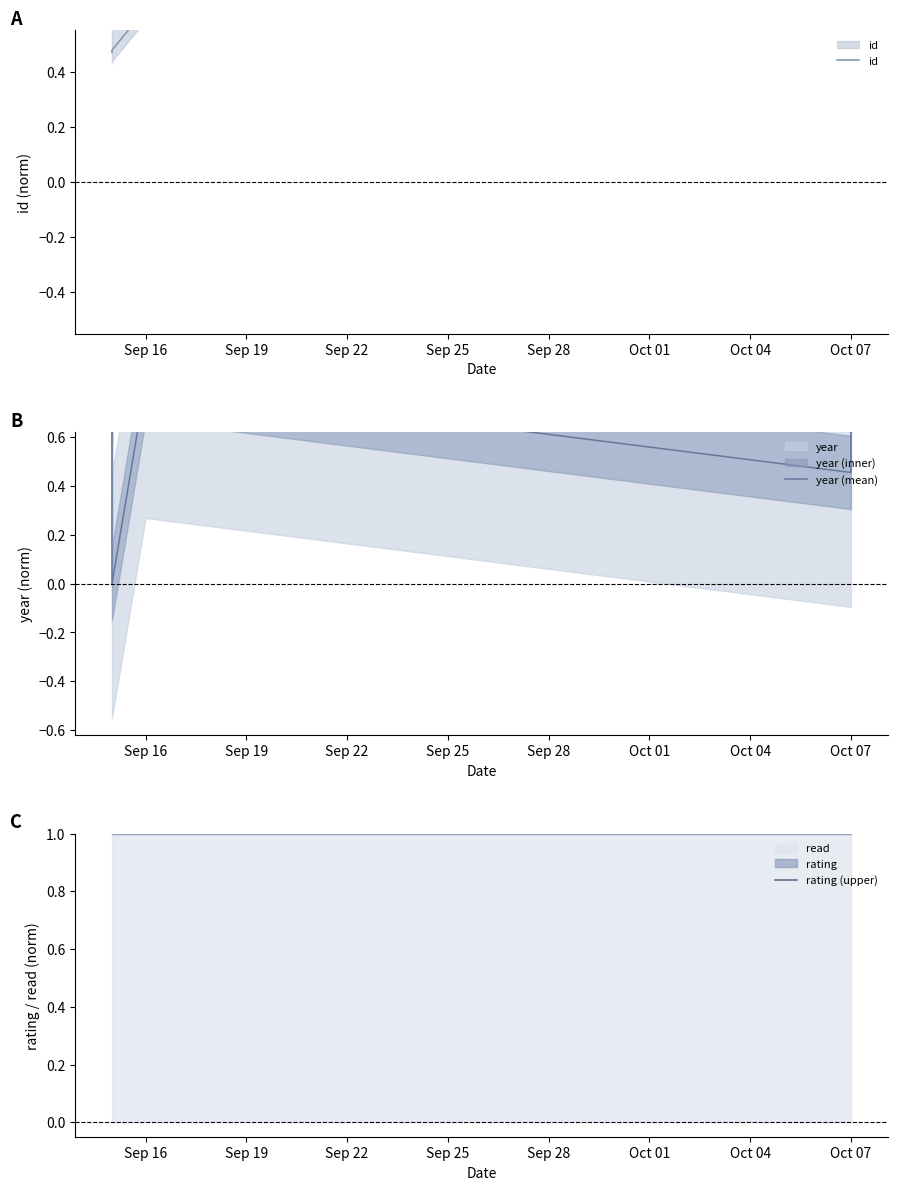

What is the total value across all series at Oct 07?

2.9